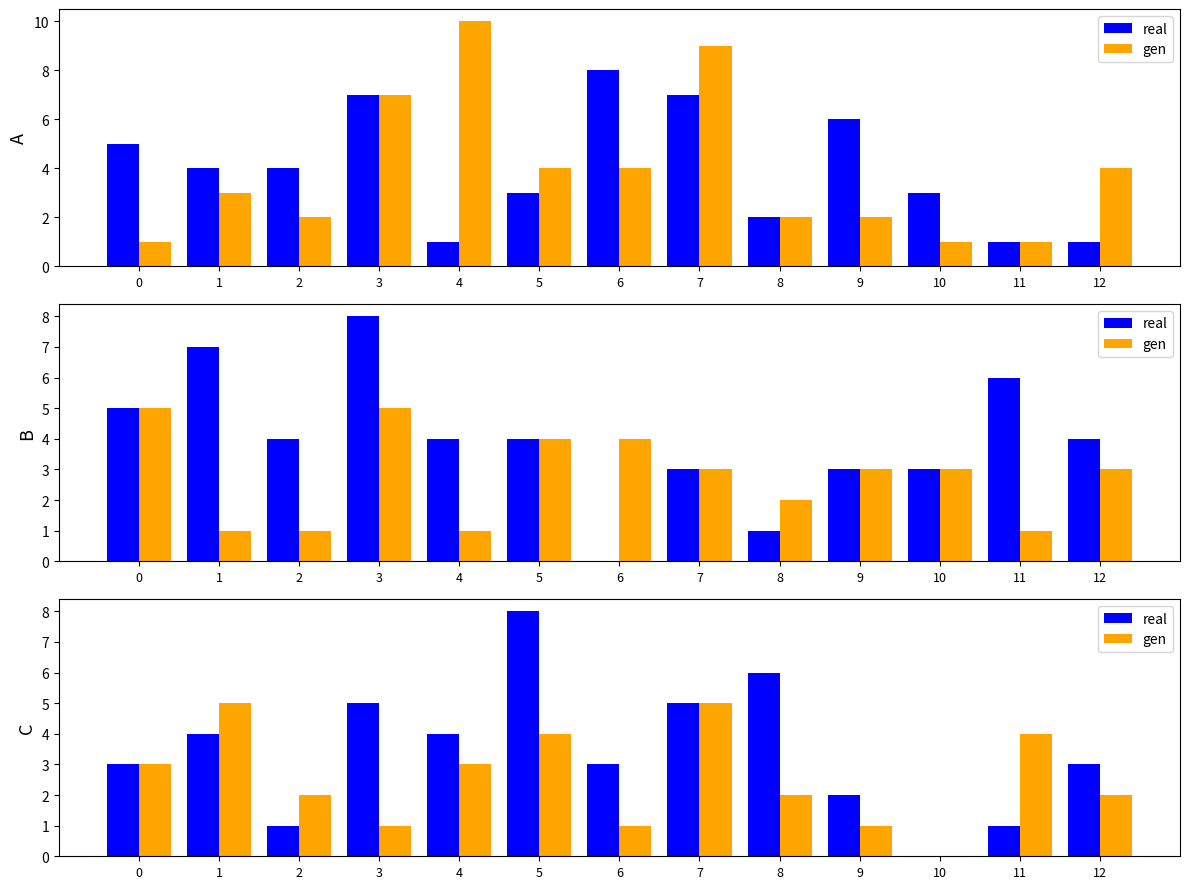

What is the sum of all gen values?

33